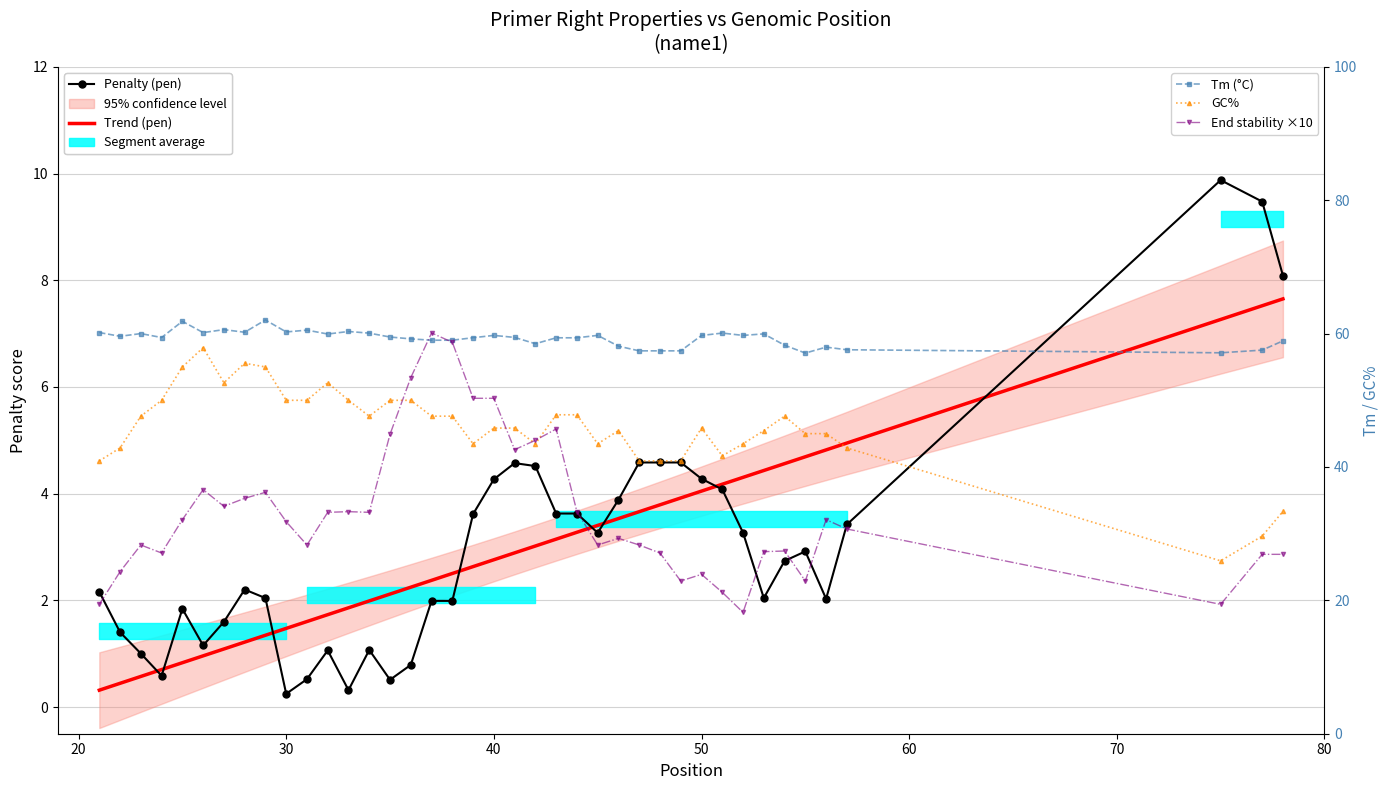

What is the greatest value displayed?

62.0